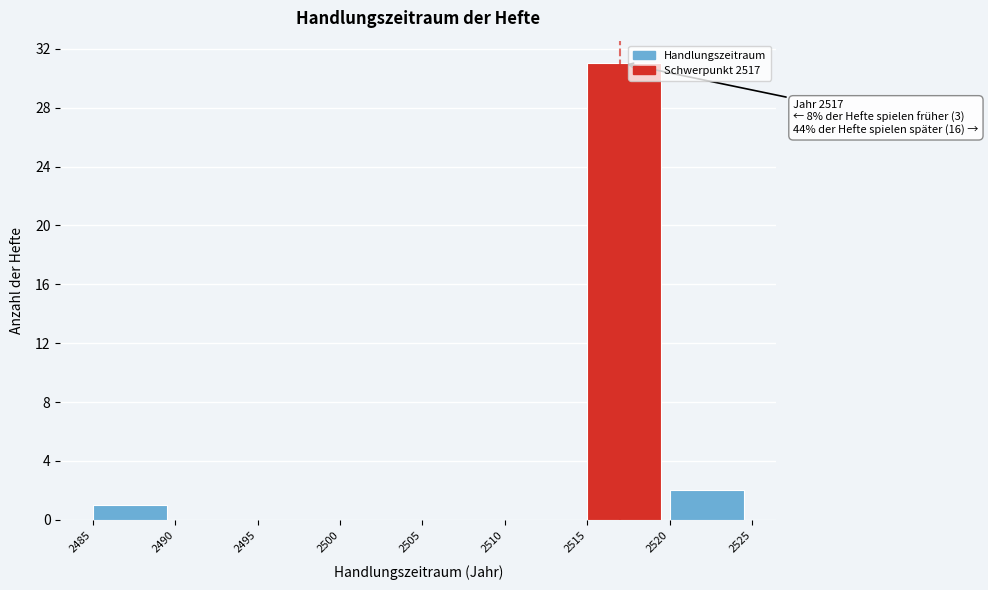

Which range on the x-axis has the tallest bar?

2515 to 2520